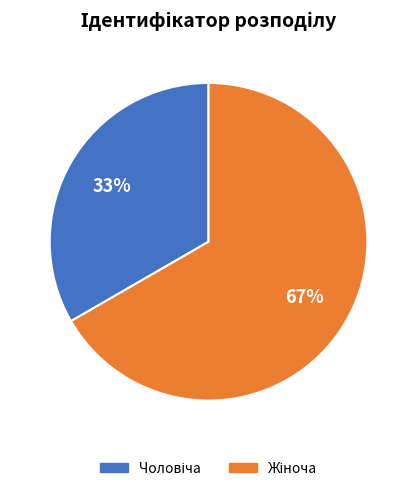

Does any single category account for the majority?

Yes